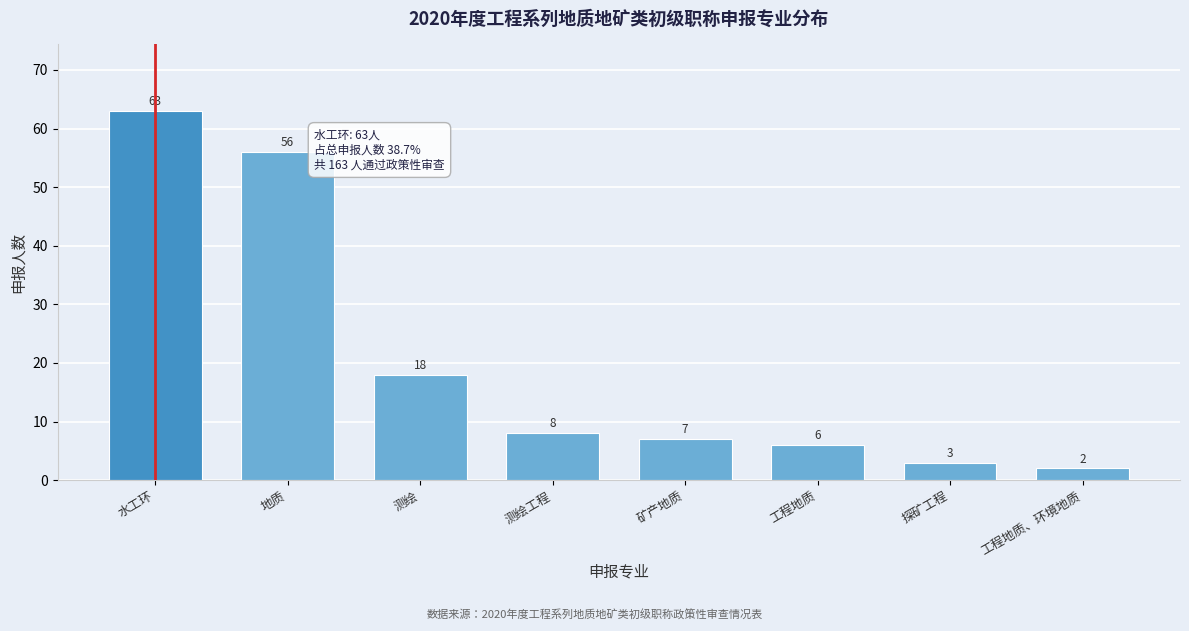

Reading left to right, what are all the values shown in this chart?

水工环=63	地质=56	测绘=18	测绘工程=8	矿产地质=7	工程地质=6	探矿工程=3	工程地质、环境地质=2